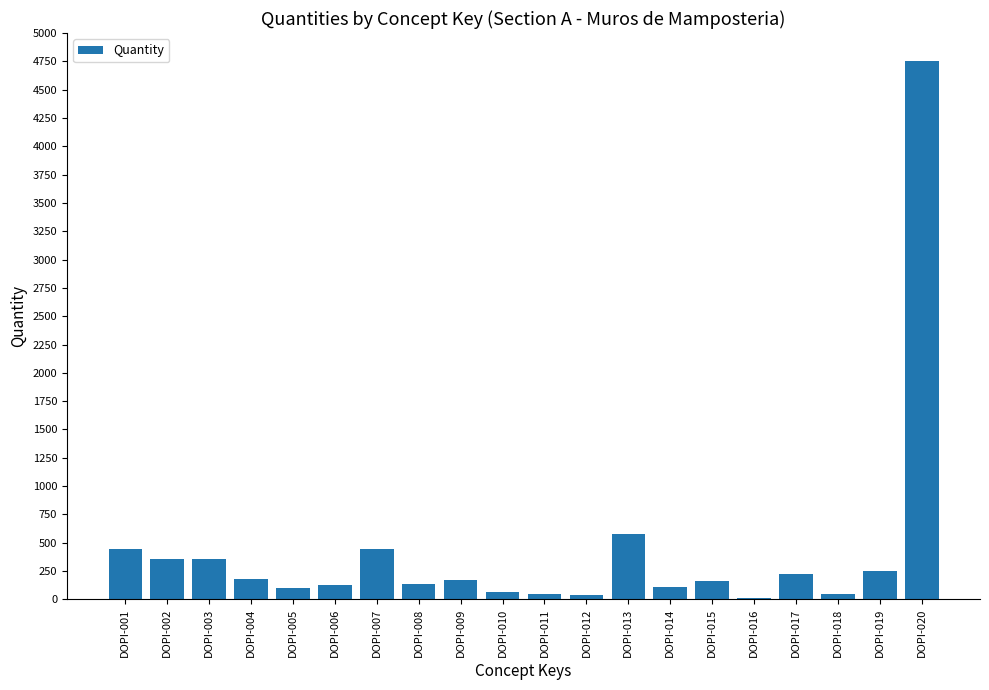

The value at DOPI-020 is 6877.5. True or false?

False